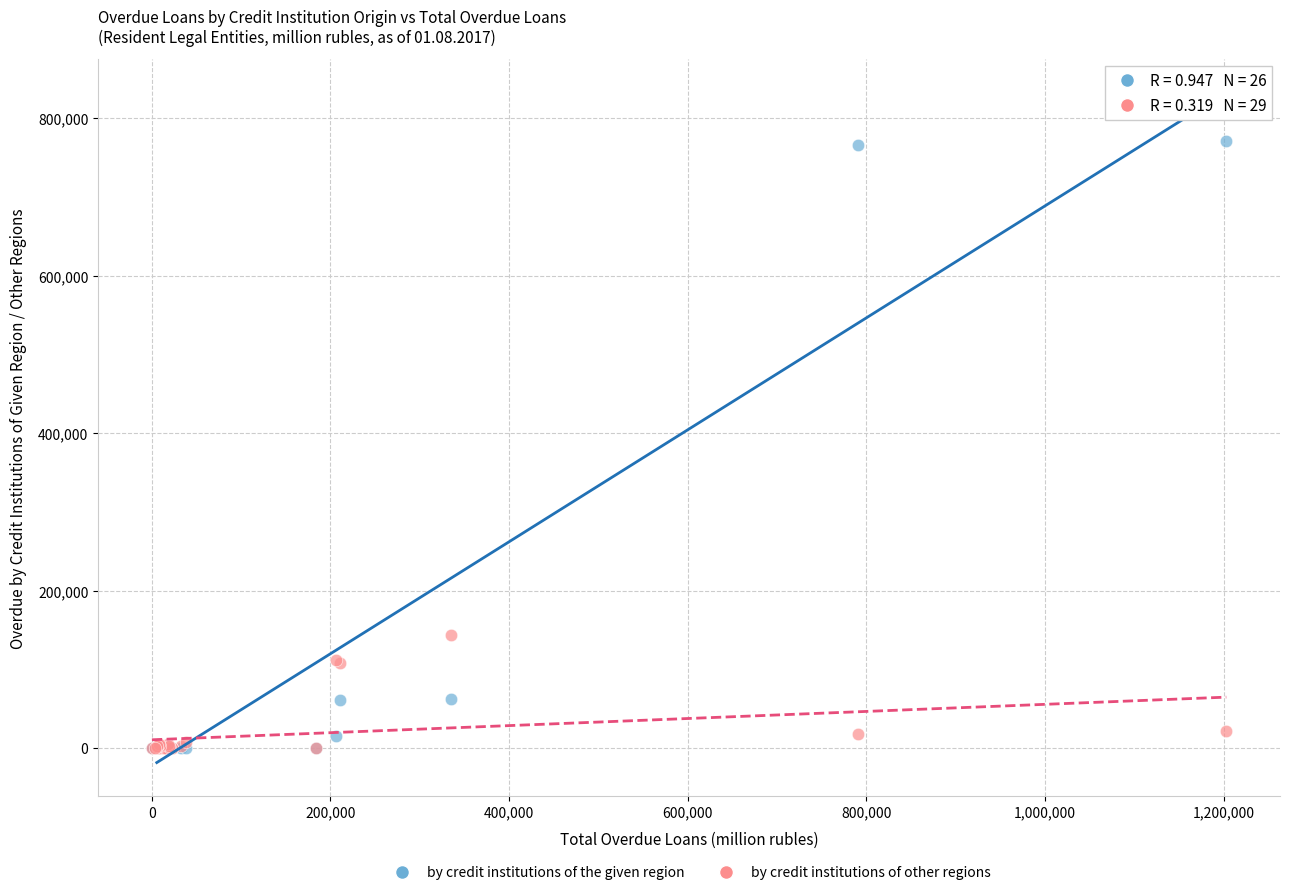

In the by credit institutions of the given region series, what Y value is closest to 385510?

63001